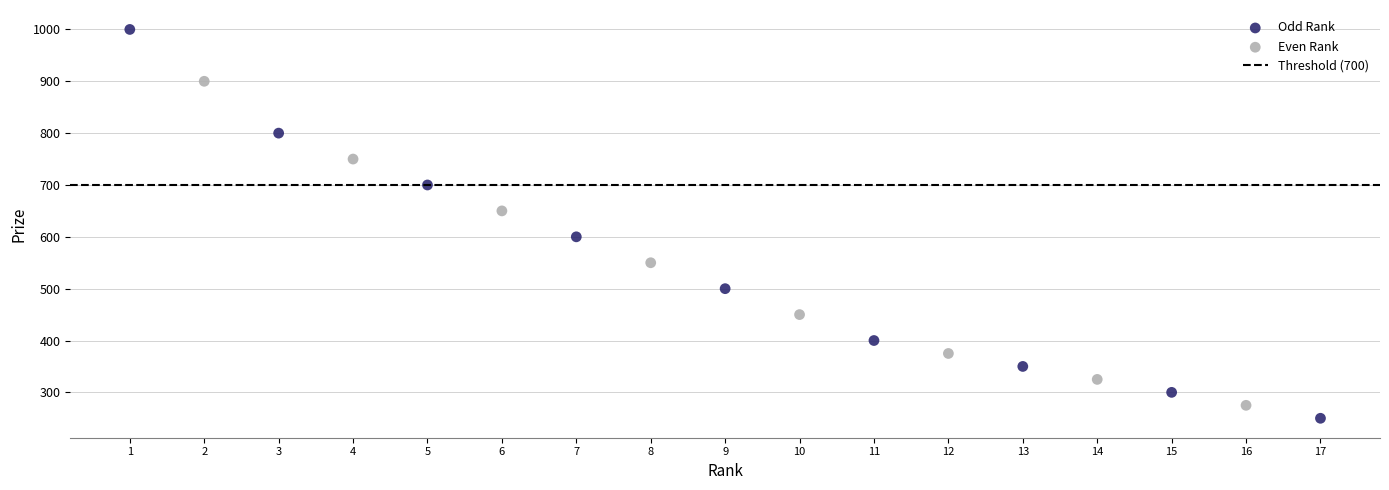

Which series reaches the maximum Y coordinate?

Odd Rank